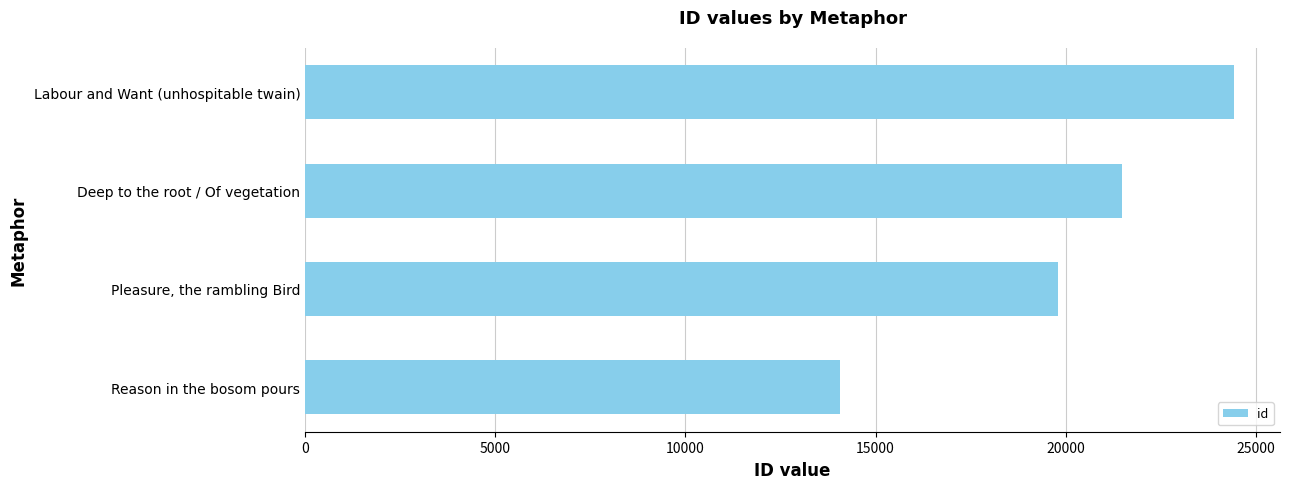

What is the change in value from Reason in the bosom pours to Pleasure, the rambling Bird?

+5745